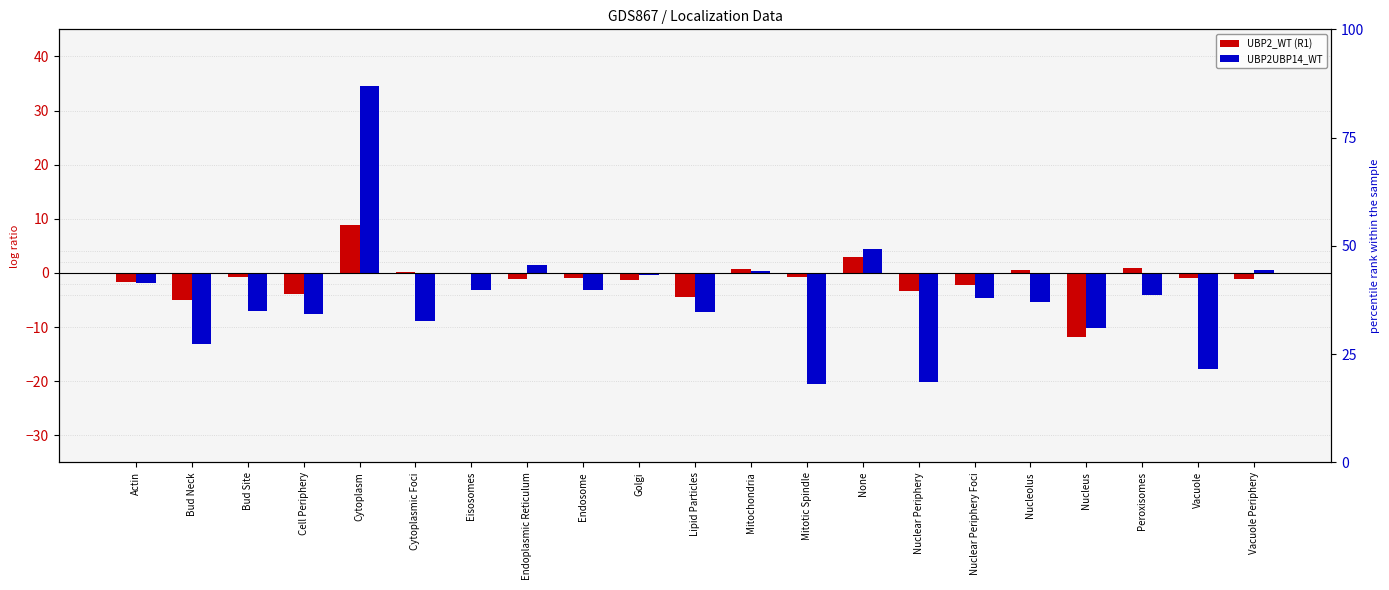

Which series has the largest total across all categories?

UBP2_WT (R1)